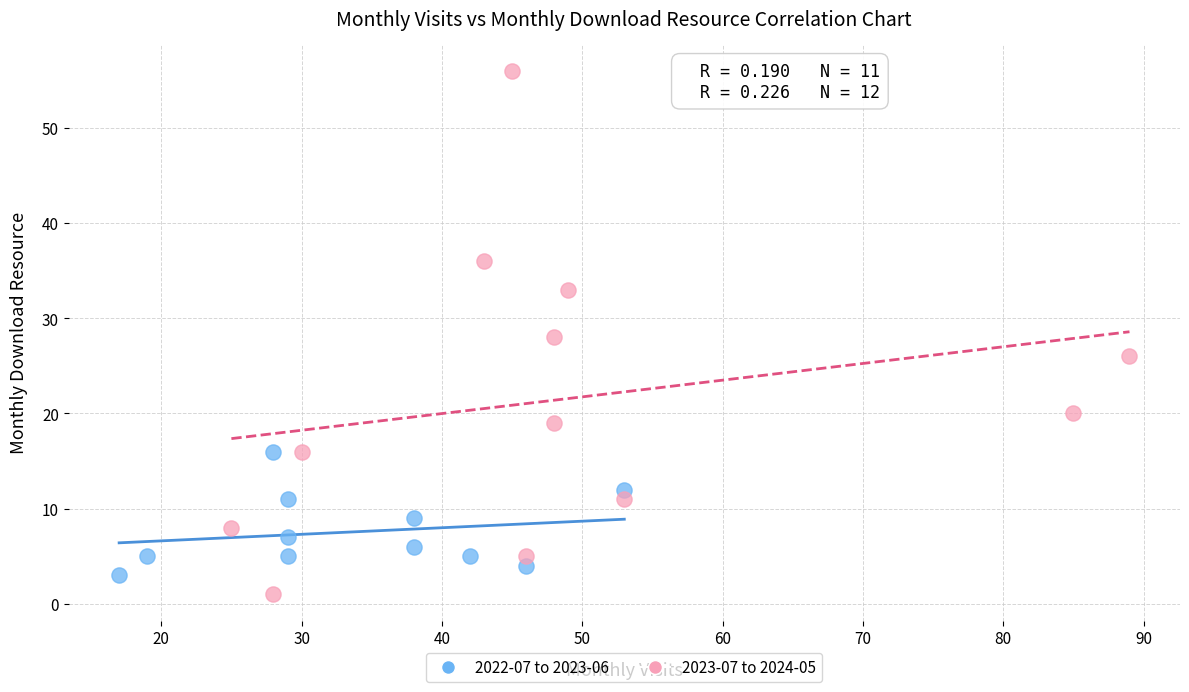

Which series contains the lowest Y value?

2023-07 to 2024-05